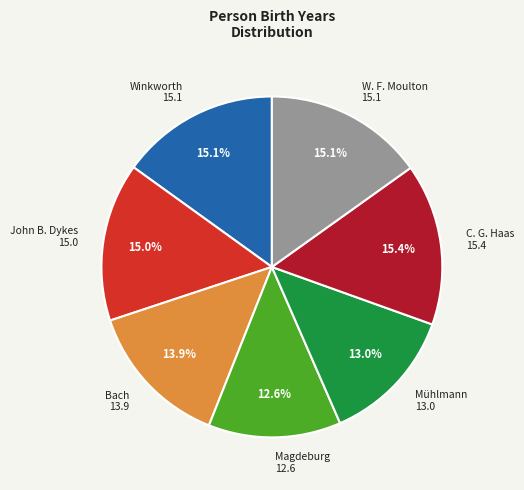

Is there a majority slice in this chart?

No